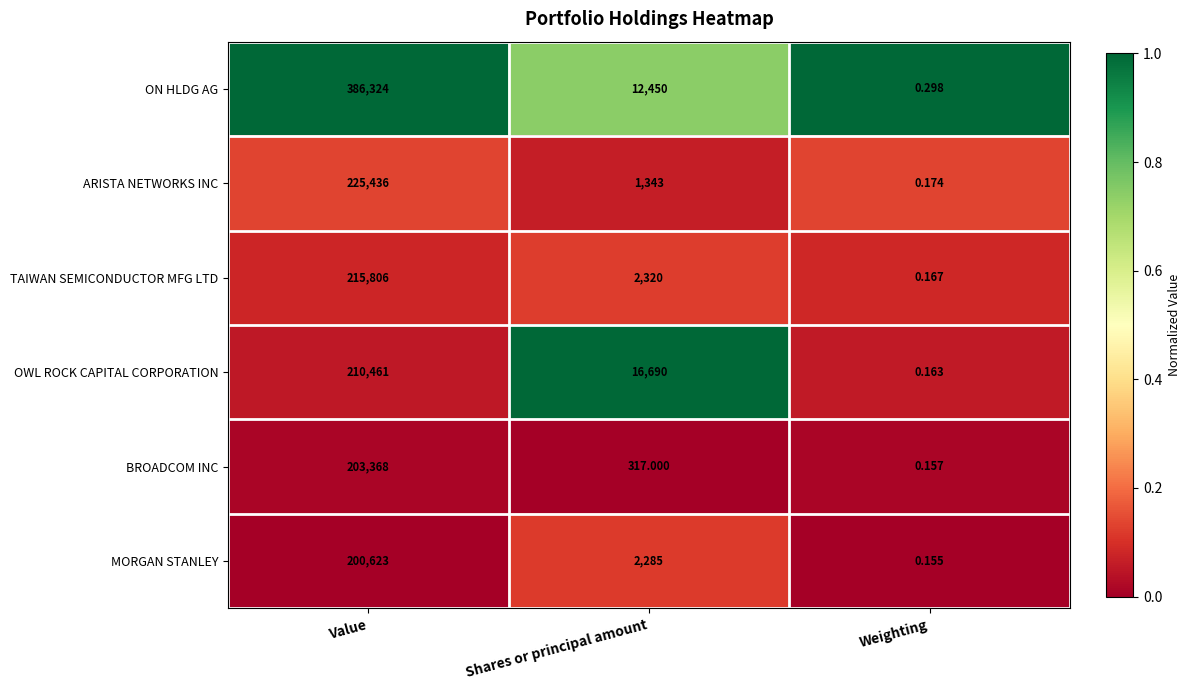

Which series has the largest range (max minus min)?

ON HLDG AG